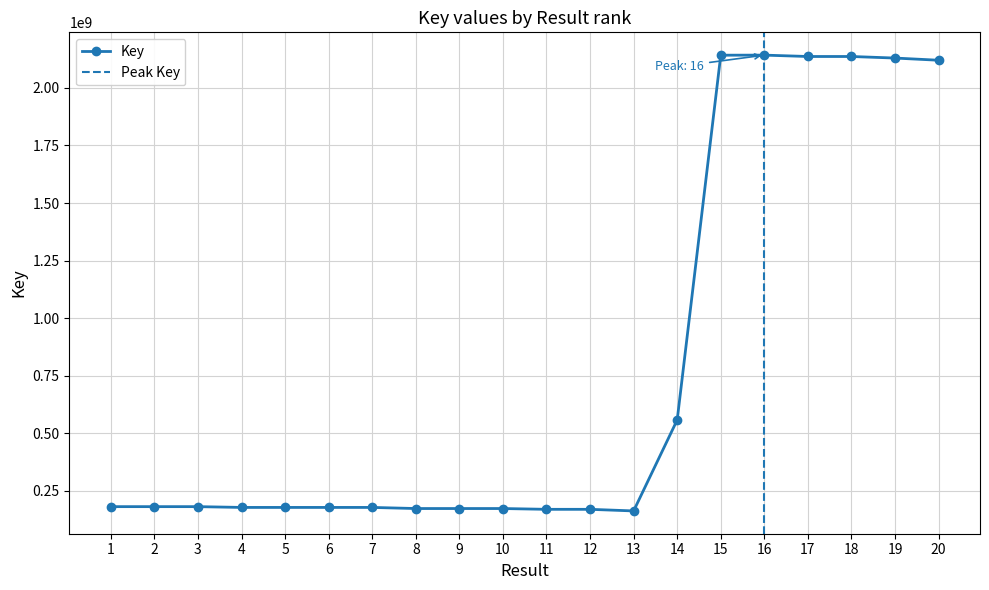

Approximately how many times larger is the value at 19 compared to 15?

1.0